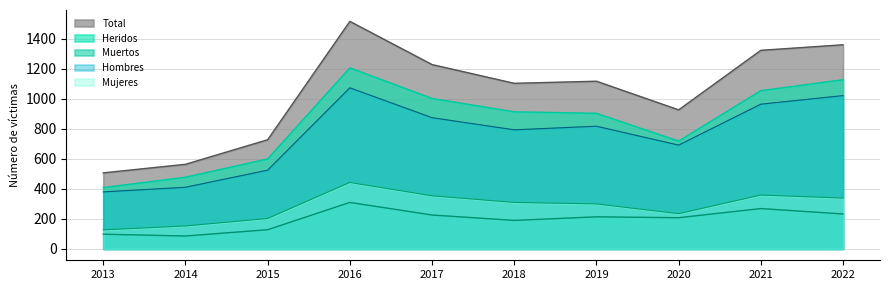

At which category does Hombres reach its first local peak?

2016